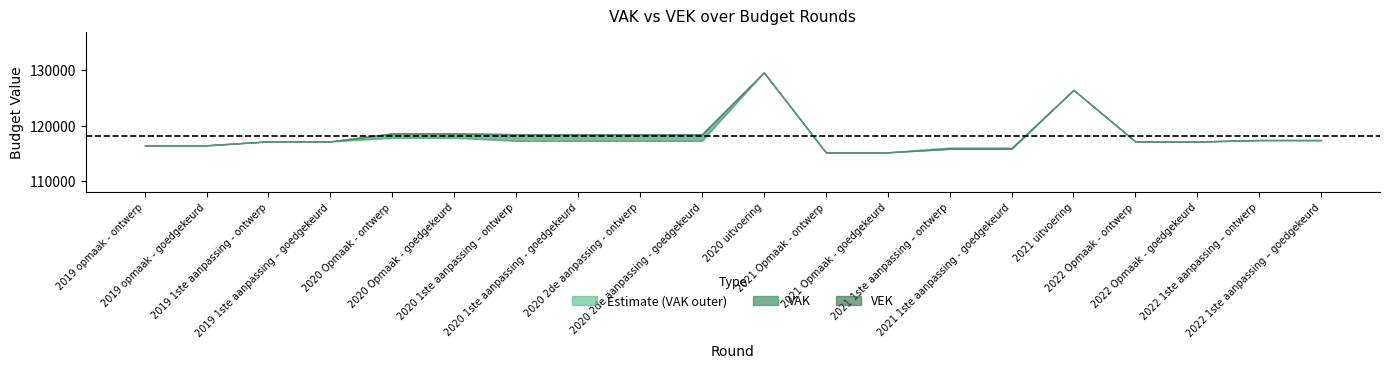

The value of VAK at 2019 opmaak - goedgekeurd is 116463. True or false?

True